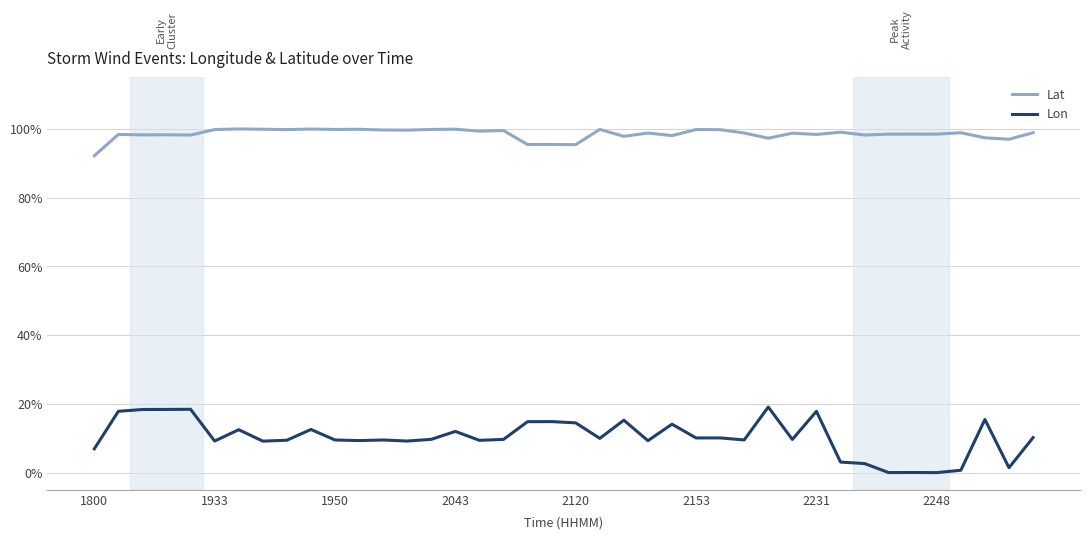

List the series in order of their peak value, highest first.

Lat, Lon